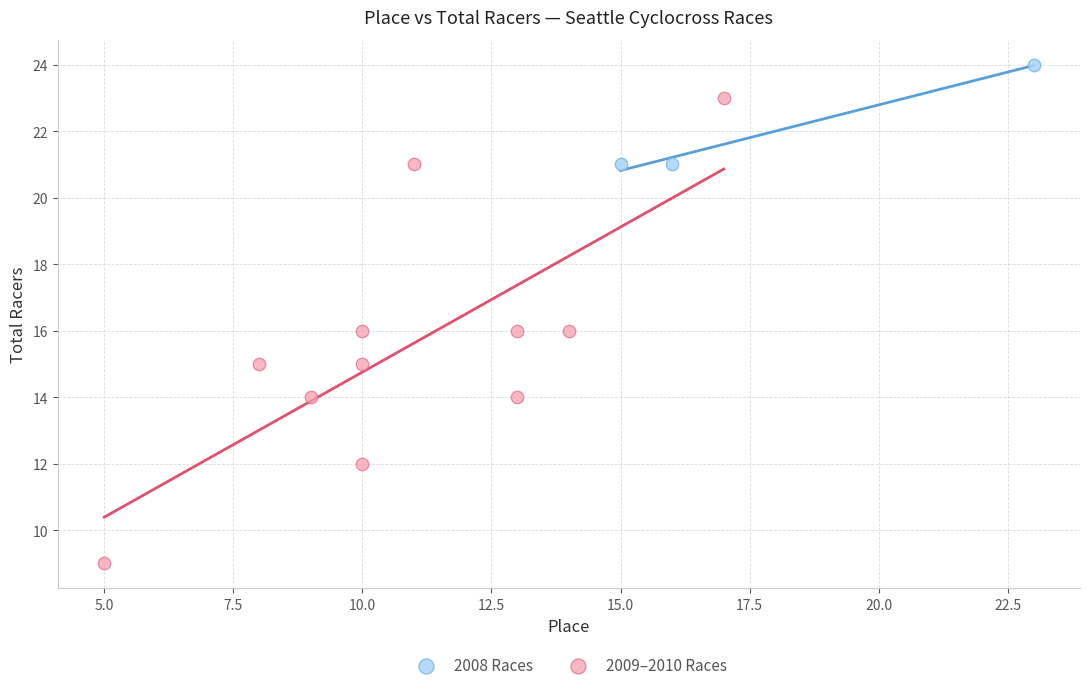

Which series has the widest spread of Y values?

2009–2010 Races